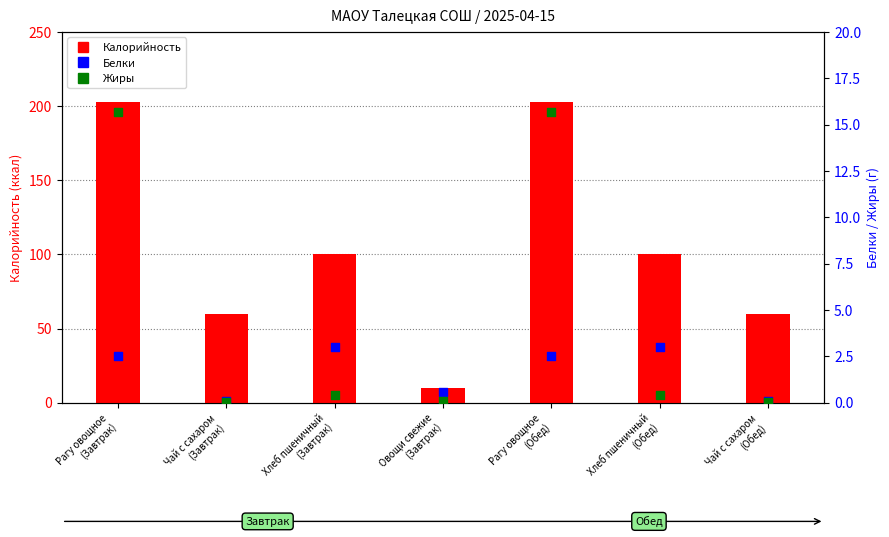

At how many categories does at least one series exceed 93?

4